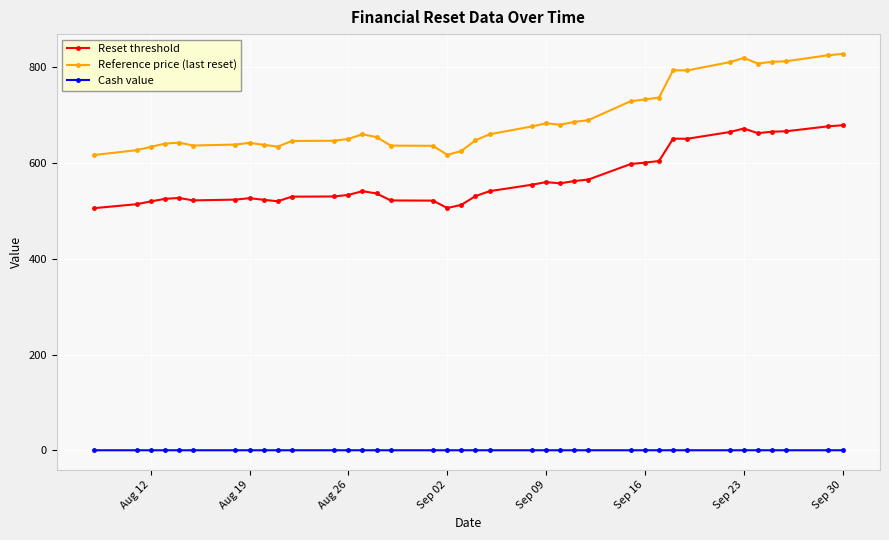

Does the chart display data point markers on the line(s)?

Yes